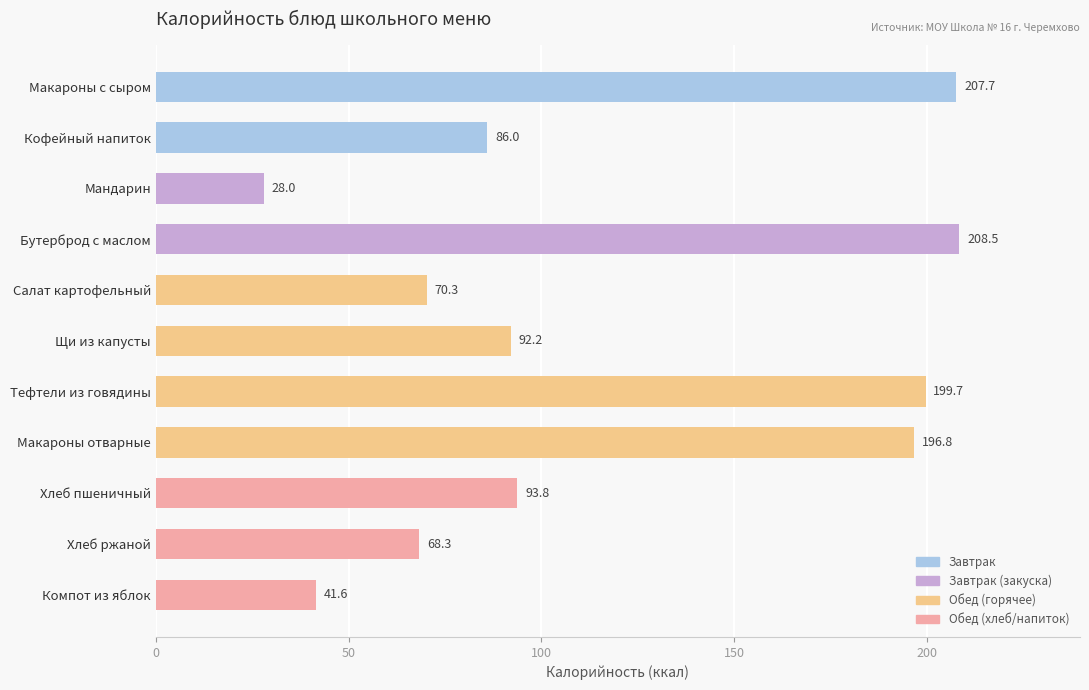

What is the change in value from Тефтели из говядины to Компот из яблок?

-158.1